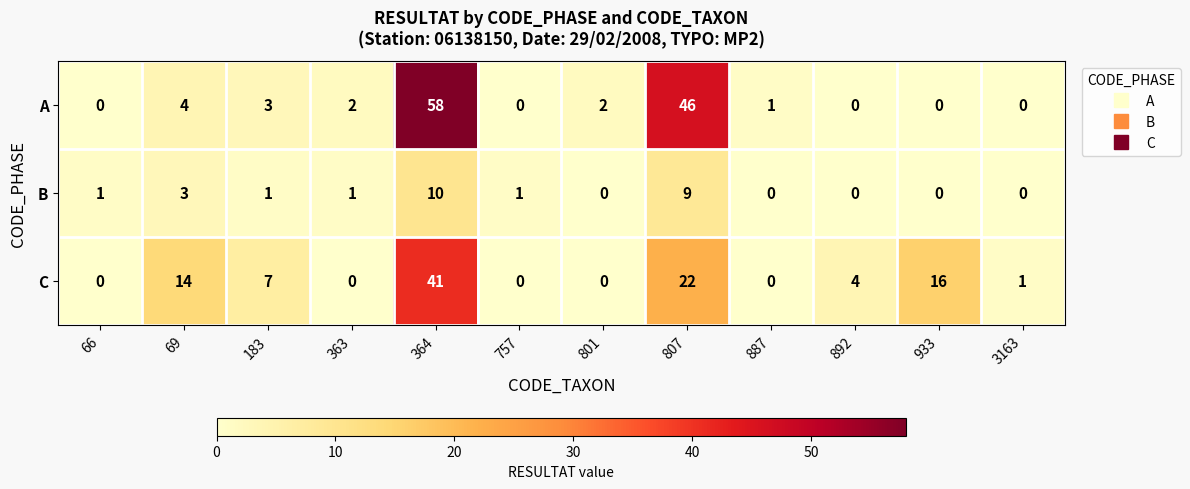

What is the difference between the maximum and minimum values in the B series?

10